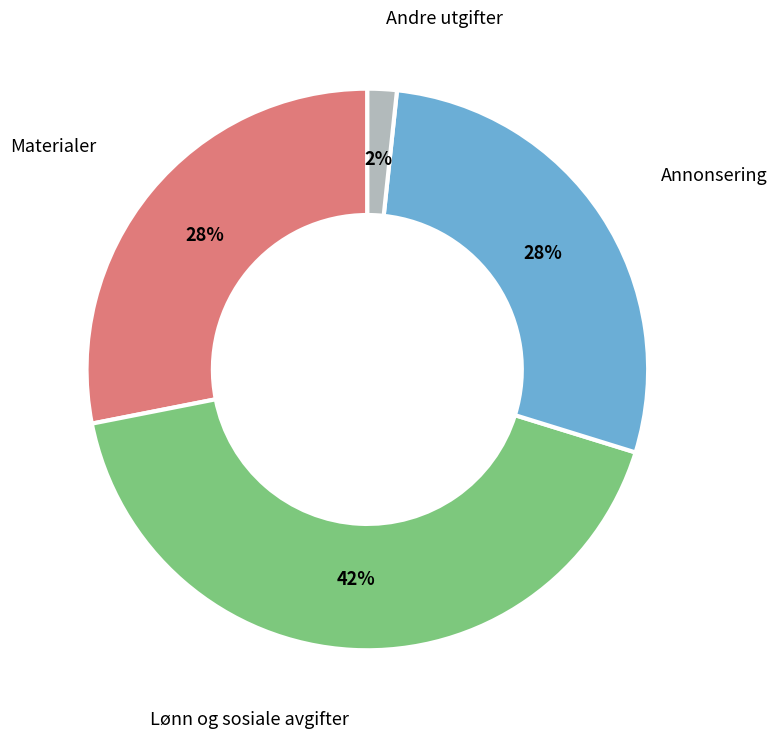

Does any single category account for the majority?

No